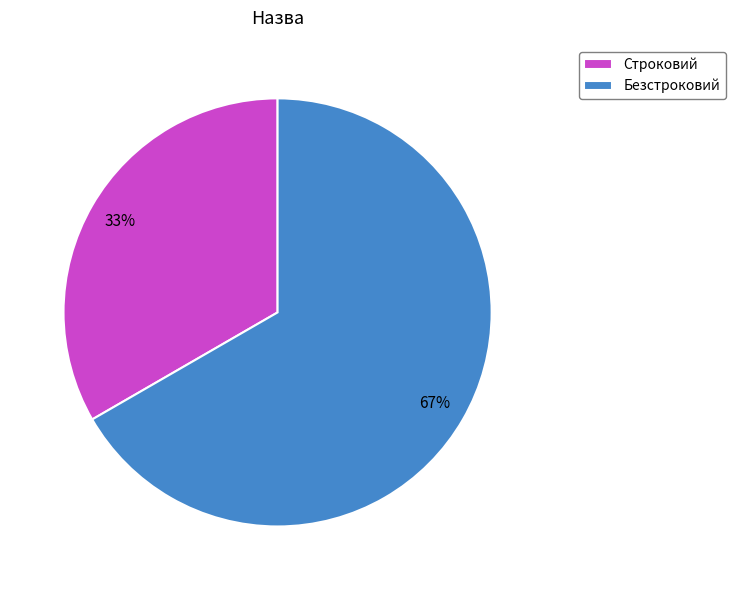

Which category accounts for the majority?

Безстроковий